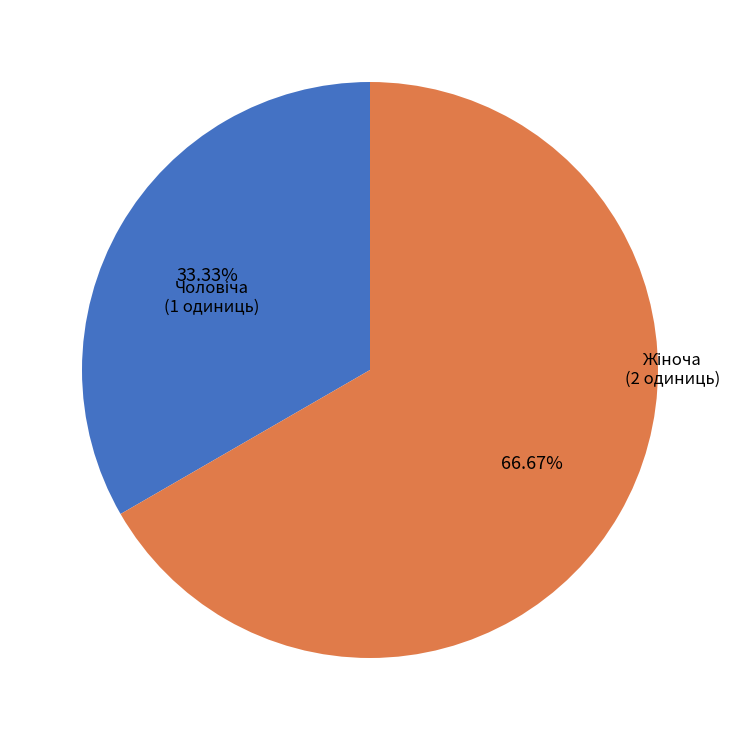

Which category accounts for the majority?

Жіноча